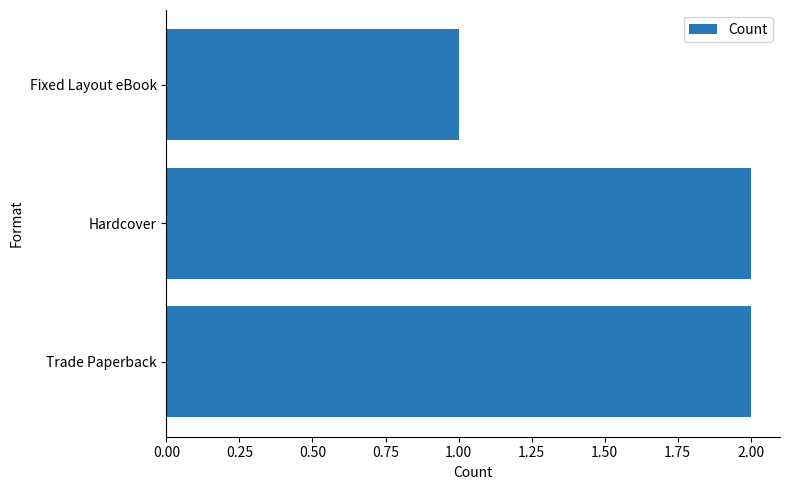

Count the number of data series in this chart.

1